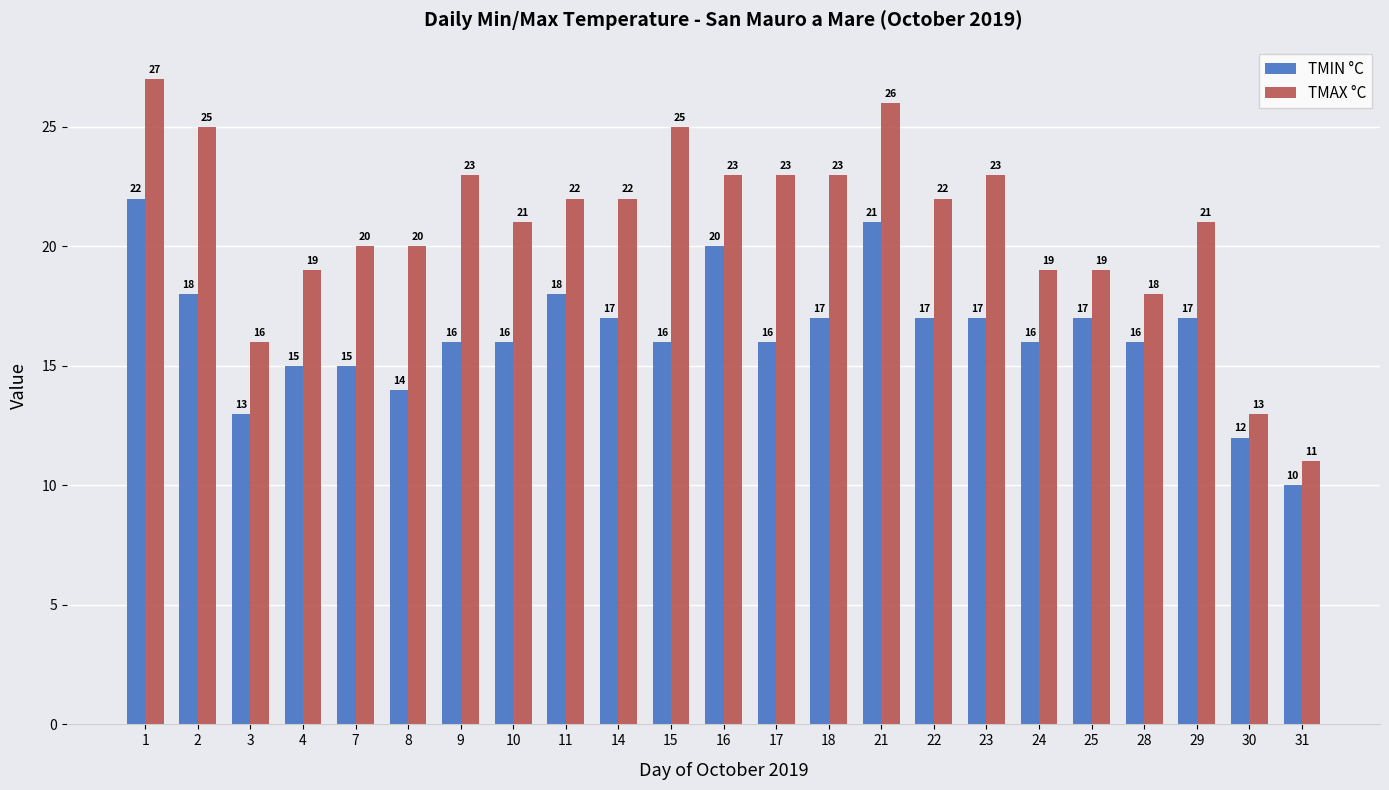

How many categories are shown in the chart?

23